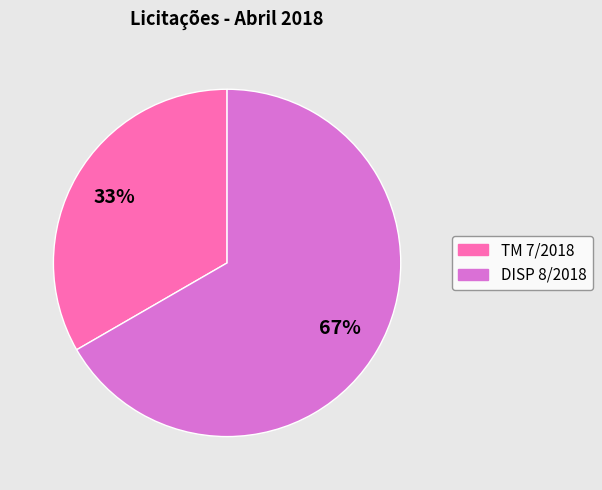

To the nearest percent, what percentage of the pie is TM 7/2018?

33%